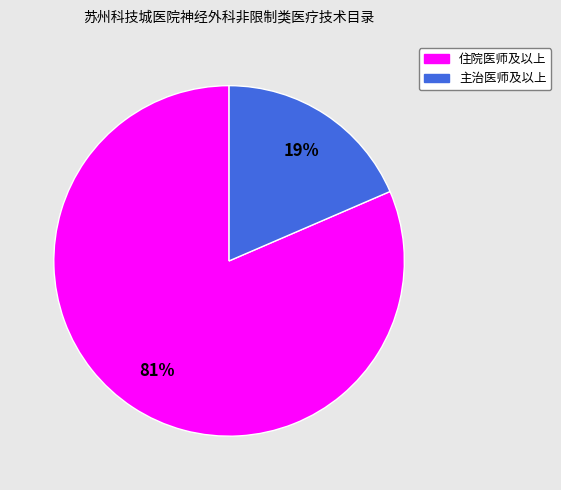

Combined, do 住院医师及以上 and 主治医师及以上 account for over 50%?

Yes